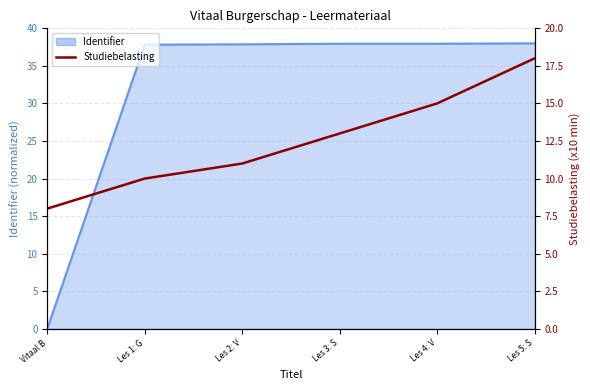

Reading right to left, what are all the values shown in this chart?

18	15	13	11	10	8